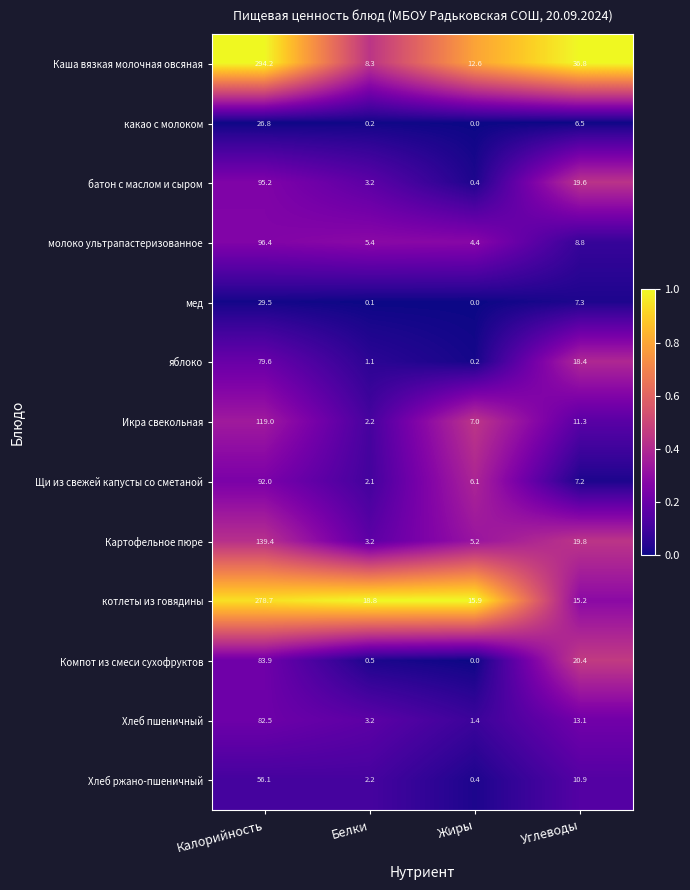

What is the difference between the highest and lowest values at Белки?

18.7